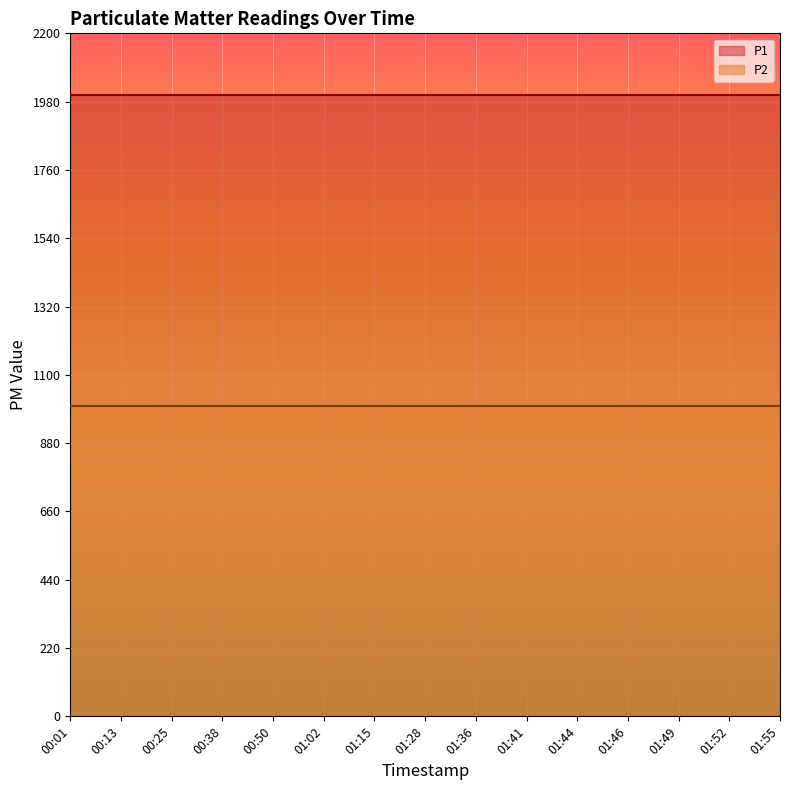

Does the chart display data point markers on the line(s)?

No